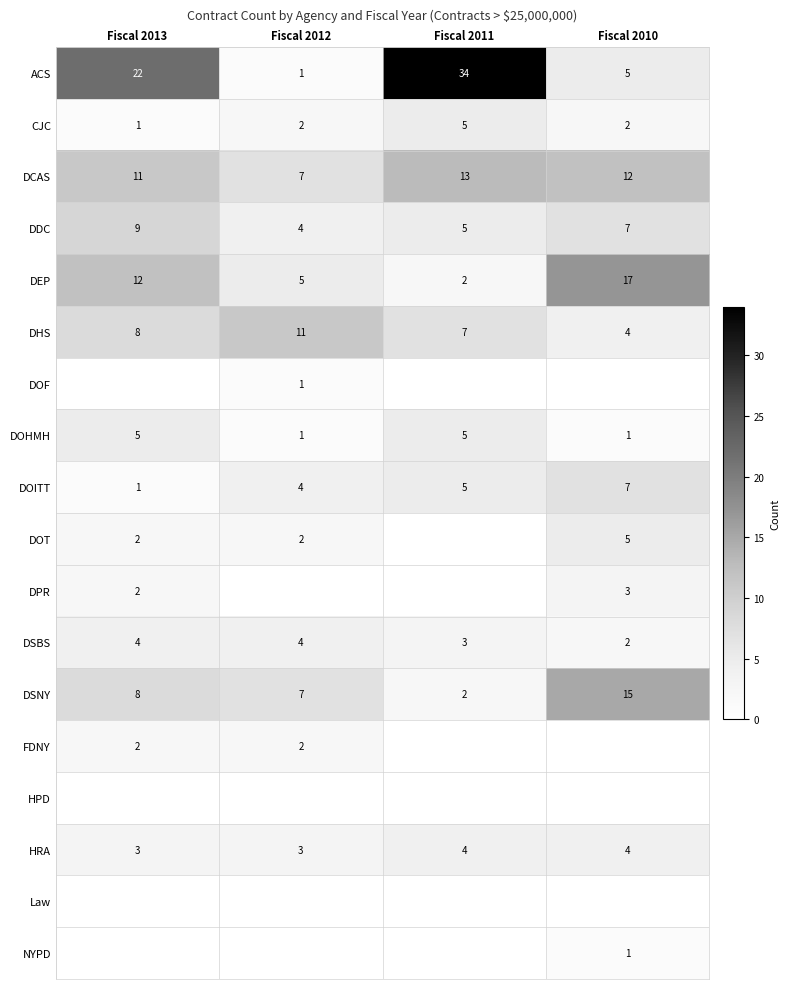

Is it true that FDNY equals 2 at Fiscal 2013?

True